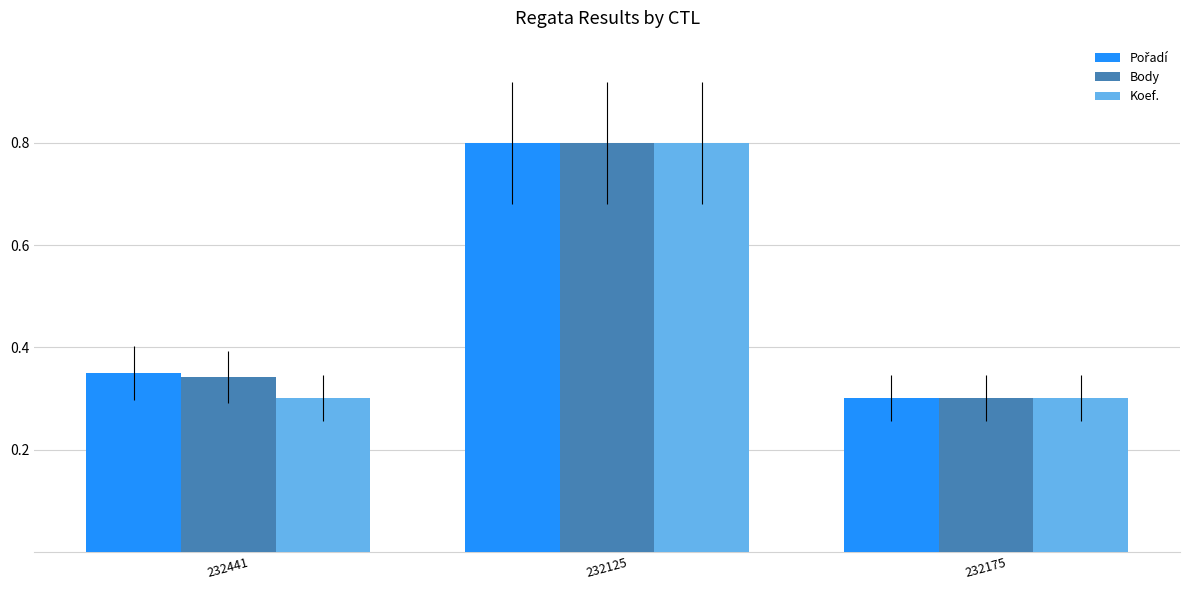

Count the Koef. values in the range 0 to 1.

3